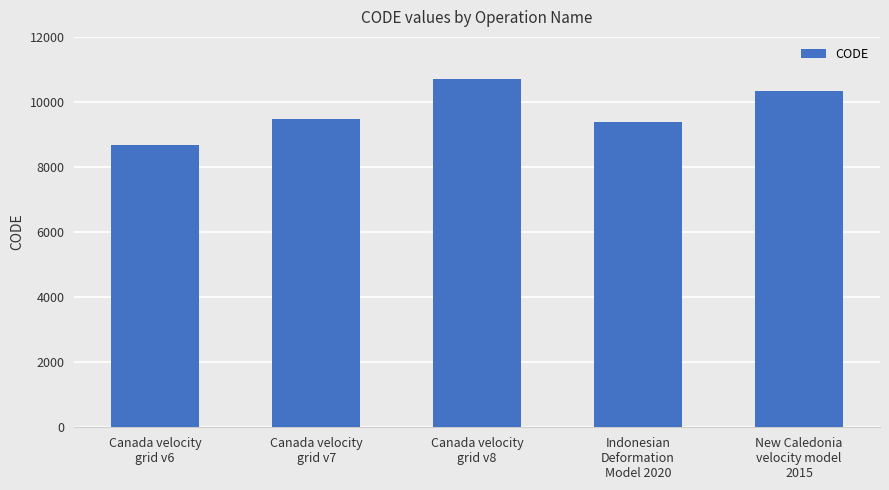

List the labels in order of value, largest first.

Canada velocity
grid v8, New Caledonia
velocity model
2015, Canada velocity
grid v7, Indonesian
Deformation
Model 2020, Canada velocity
grid v6